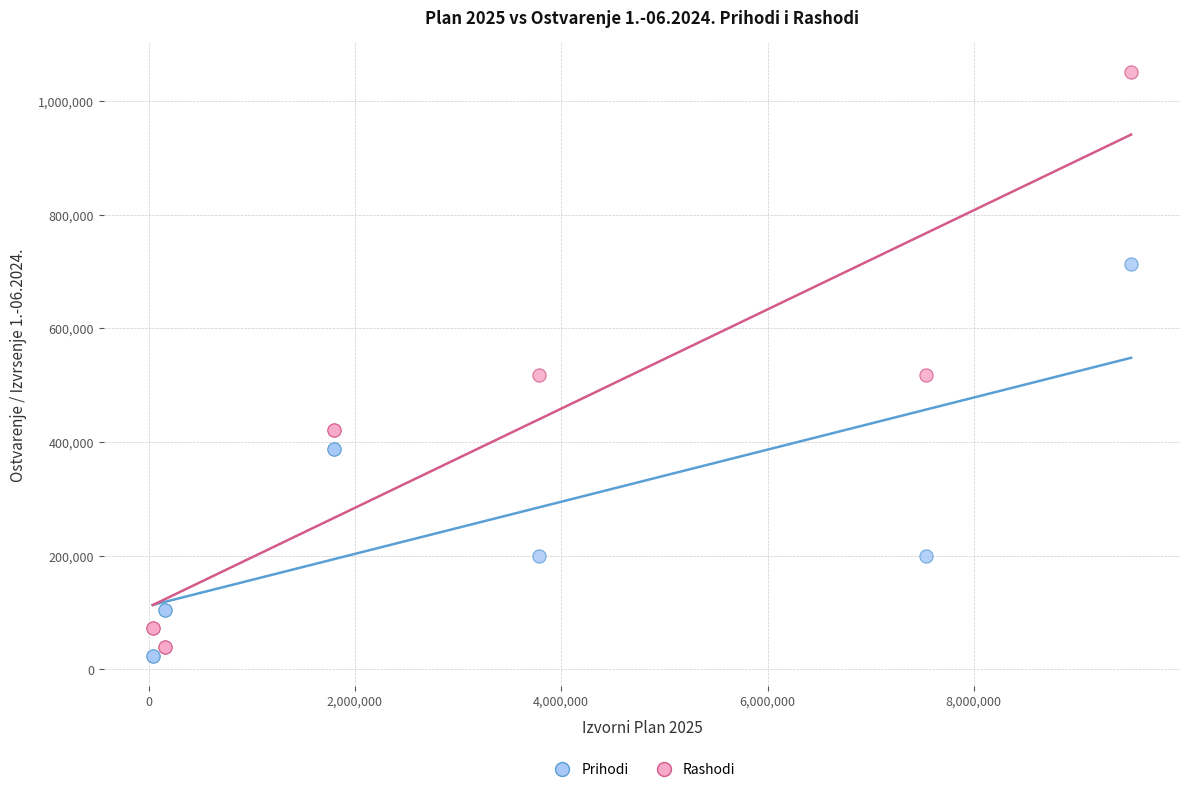

What are all the series names shown in the legend?

Prihodi, Rashodi